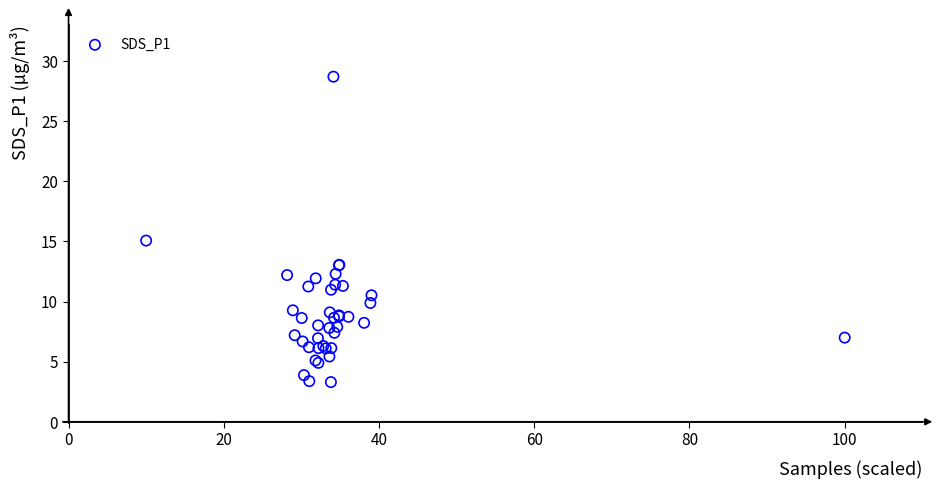

What Y value in the scatter plot is closest to 16?

15.1